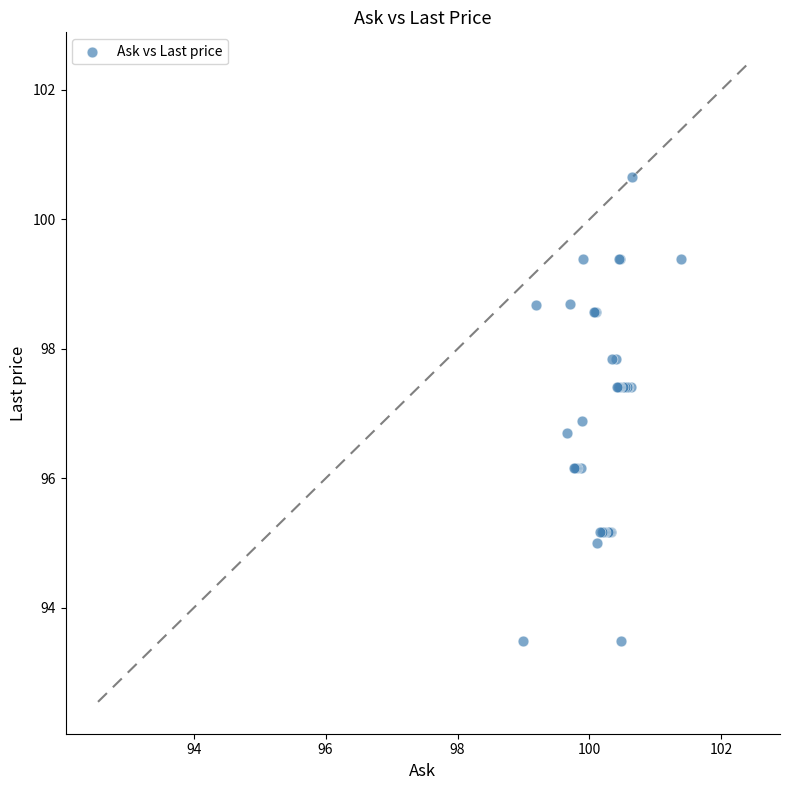

What Y value in the scatter plot is closest to 97?

96.9